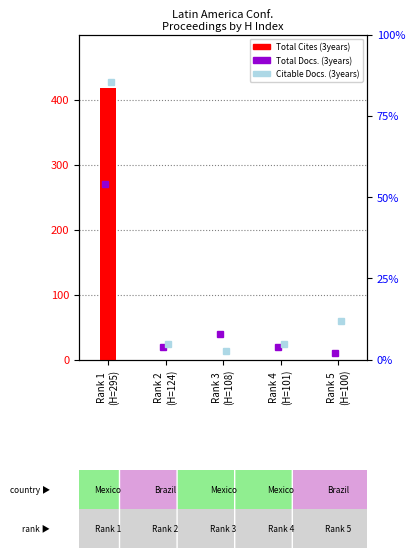

What is the change in value from Rank 1
(H=295) to Rank 3
(H=108)?

-418